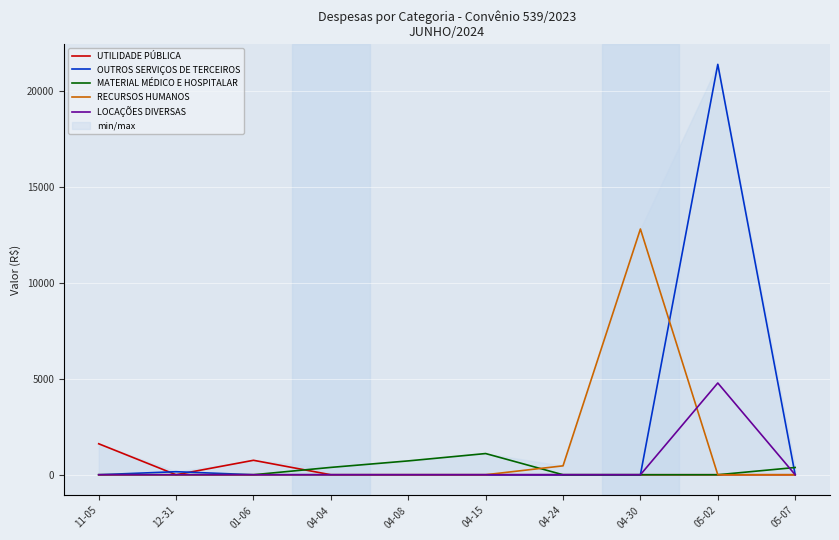

How many distinct data groups are displayed?

5